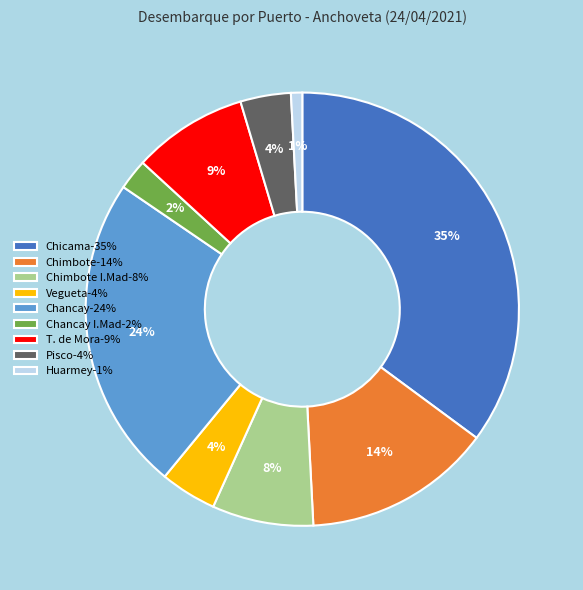

Which category has the biggest portion of the pie?

Chicama-35%